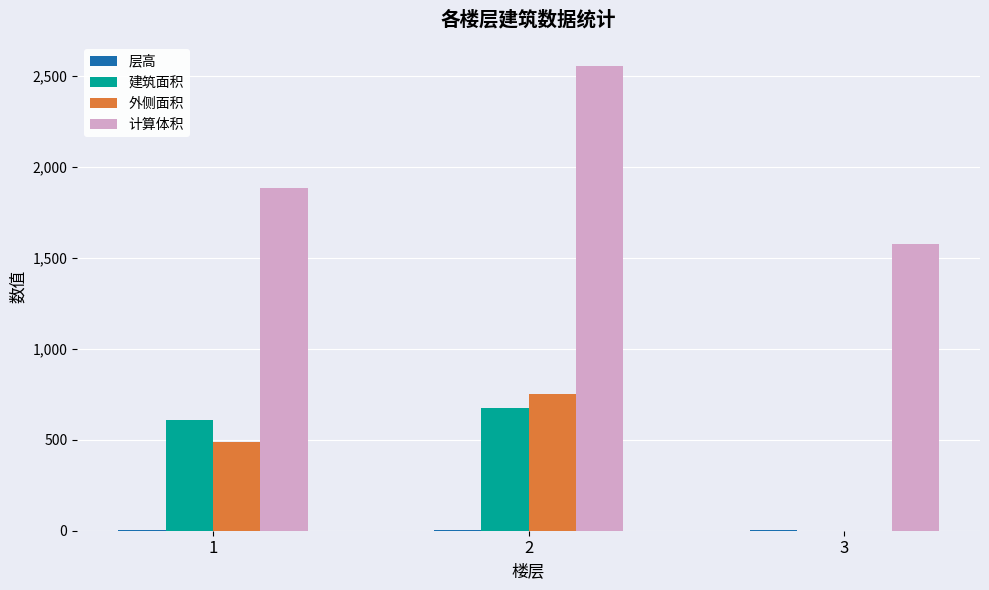

Which series has the largest total across all categories?

计算体积